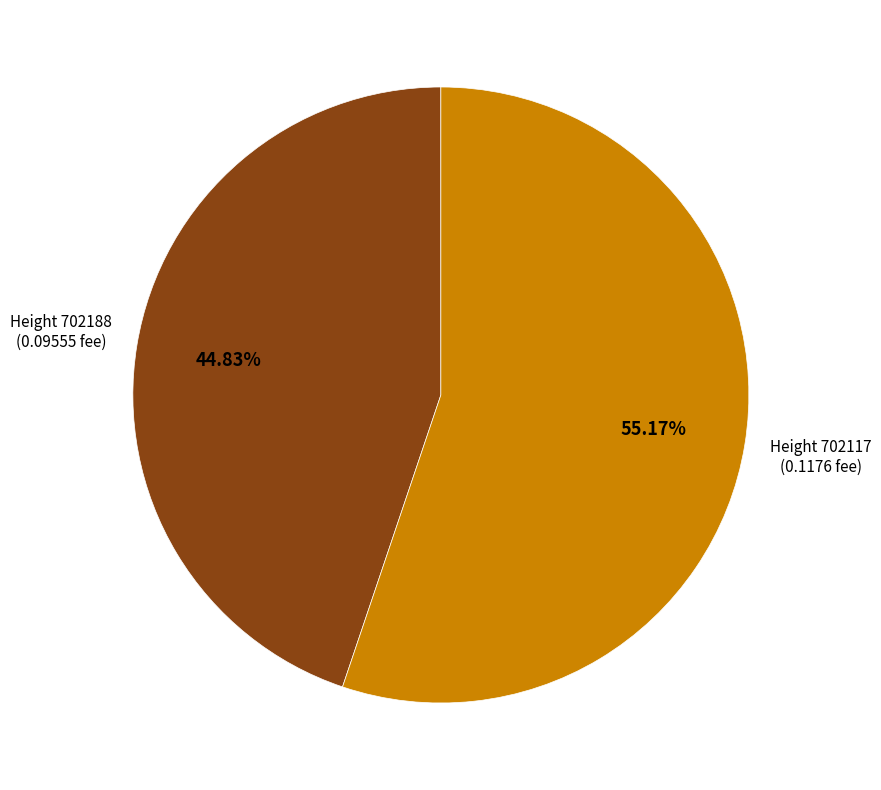

Is there a majority slice in this chart?

Yes